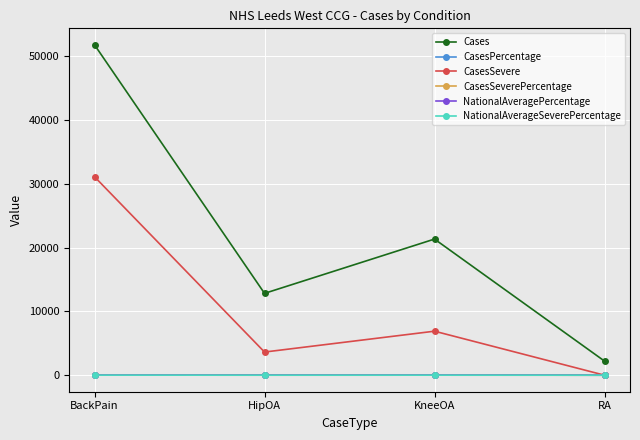

True or false: CasesSevere has a value of 3632.0 at HipOA.

True